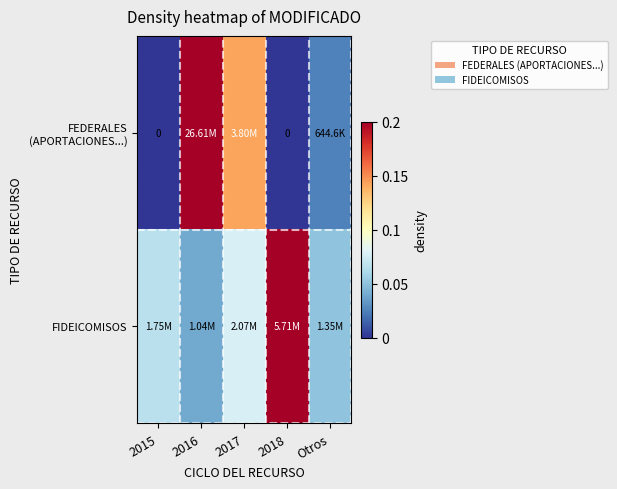

Which series has the largest total across all categories?

FEDERALES (APORTACIONES...)